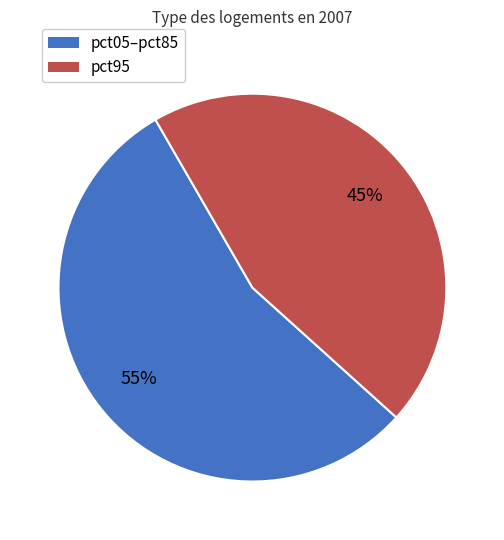

To the nearest percent, what is the difference between the largest and smallest slice percentages?

10%